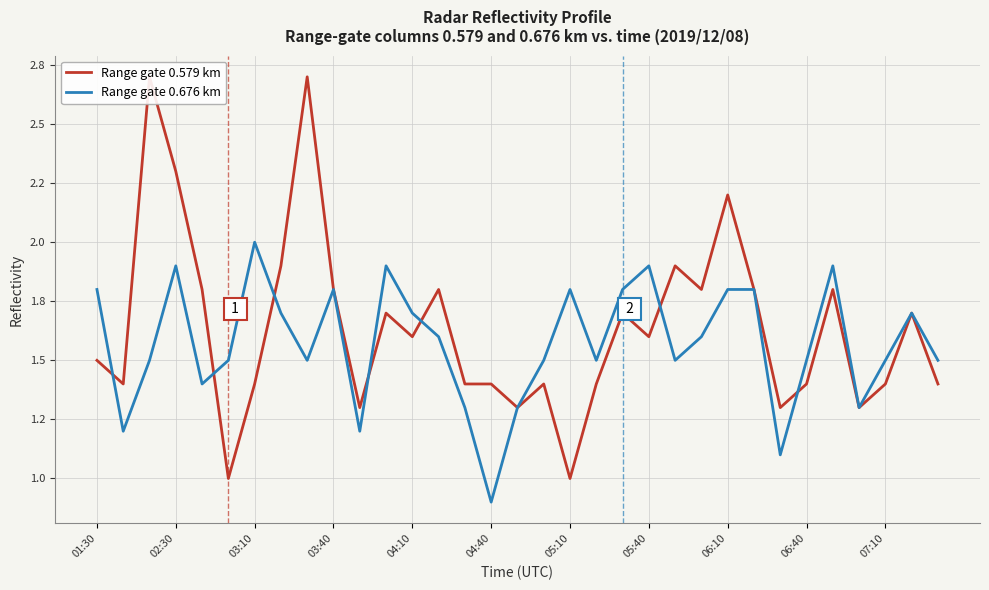

At how many categories does at least one series exceed 1?

33